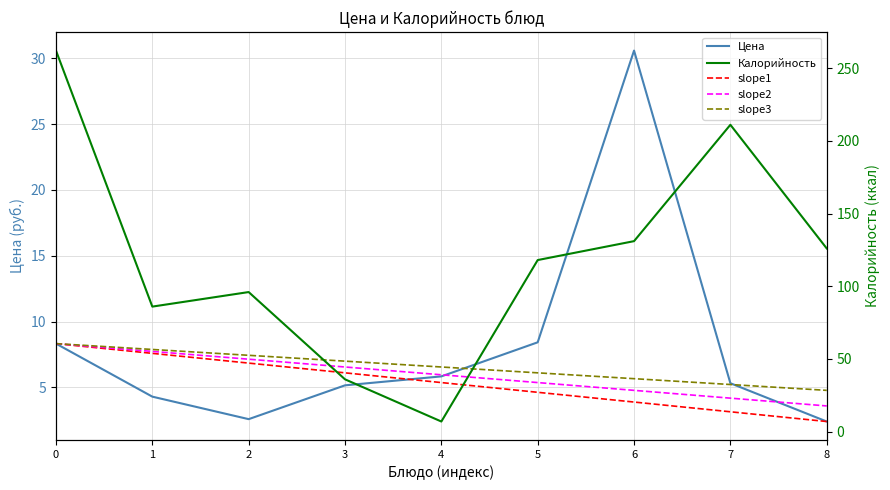

In Цена, how many points are higher than both neighbors (excluding endpoints)?

1